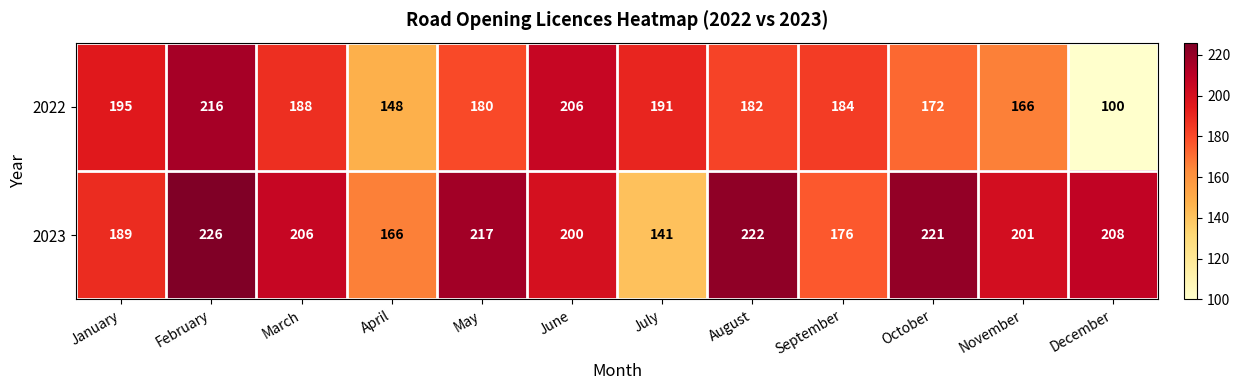

At which category is the sum across all series the highest?

February